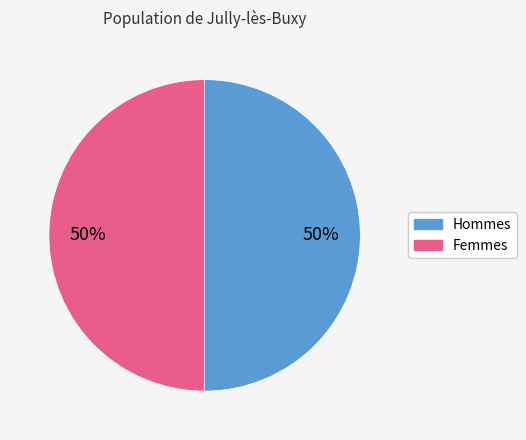

To the nearest percent, what is the average slice percentage?

50%